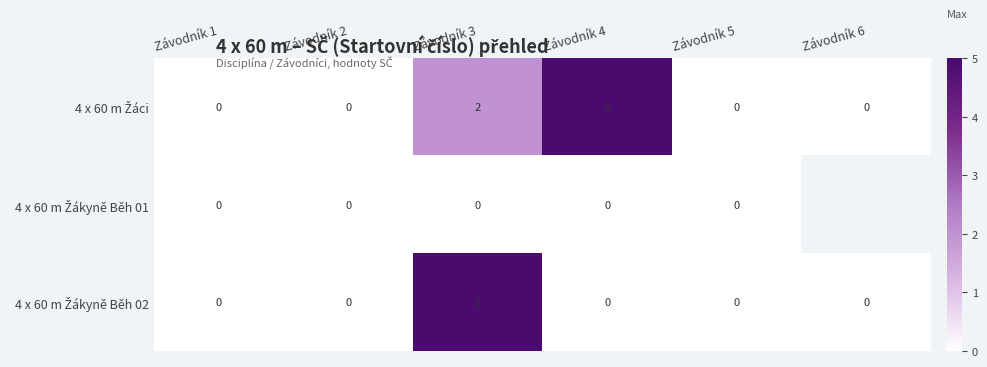

What is the total value across all series at Závodník 3?

7